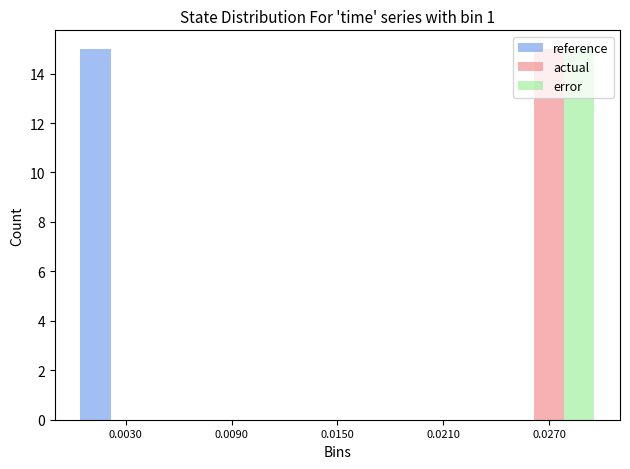

What is the height of the actual bar covering 0.024 to 0.030 on the x-axis? The values are not printed on the chart, so give them approximately, as read against the axis.

15